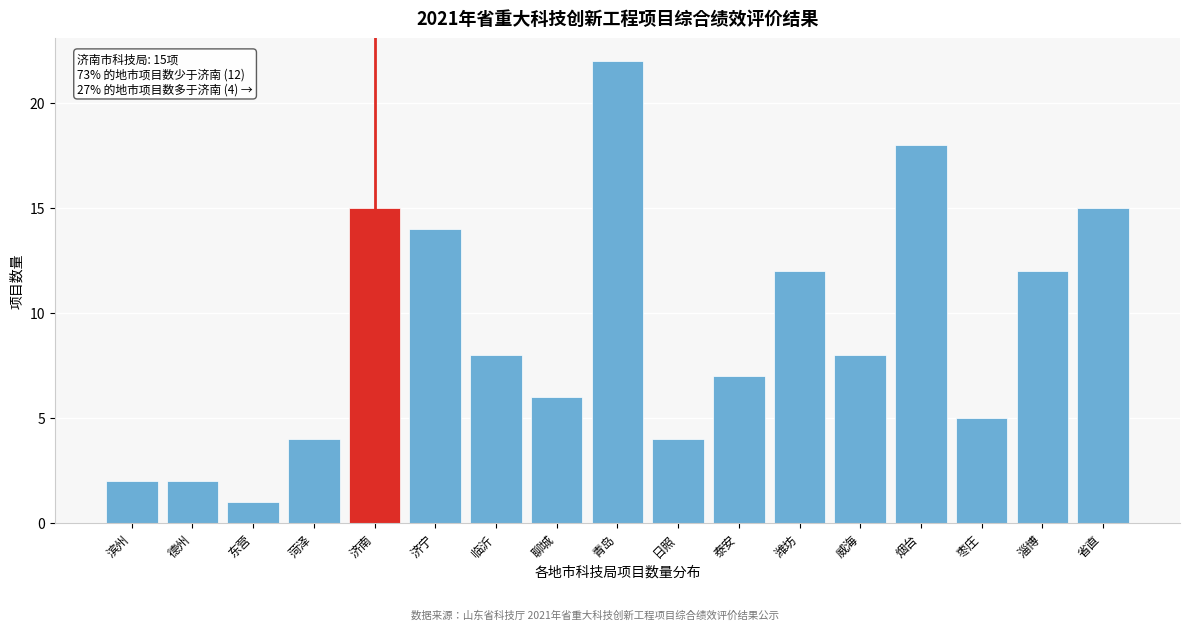

Reading left to right, transcribe all the data shown in this chart.

滨州=2	德州=2	东营=1	菏泽=4	济南=15	济宁=14	临沂=8	聊城=6	青岛=22	日照=4	泰安=7	潍坊=12	威海=8	烟台=18	枣庄=5	淄博=12	省直=15